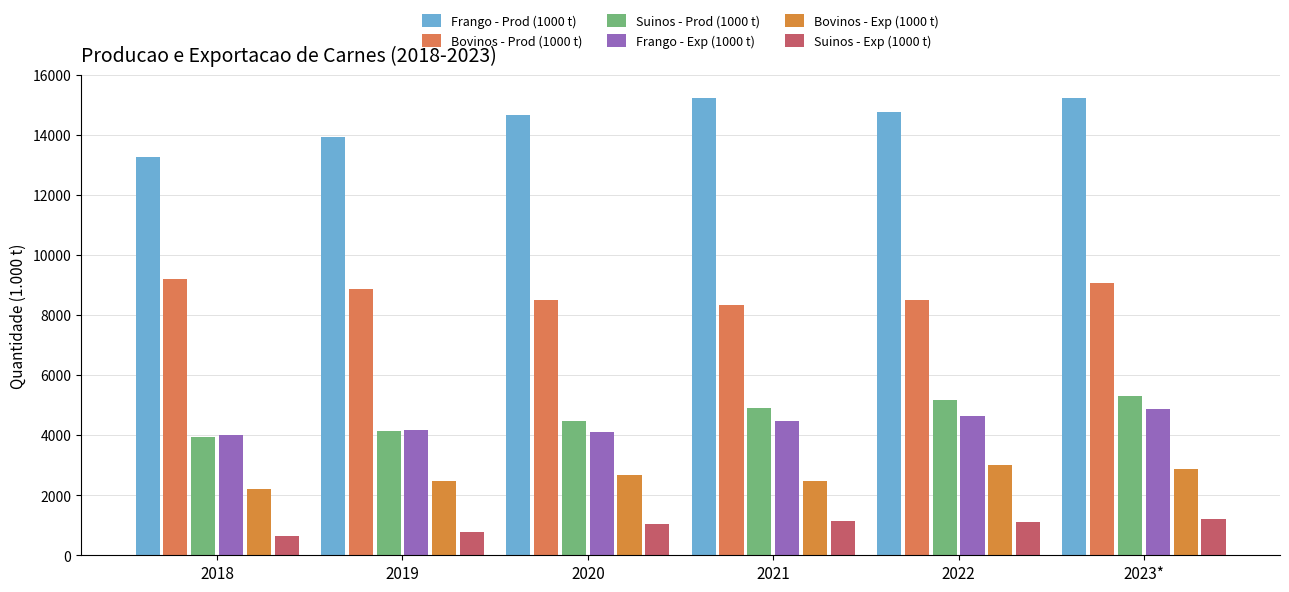

Which series has the largest total across all categories?

Frango - Prod (1000 t)